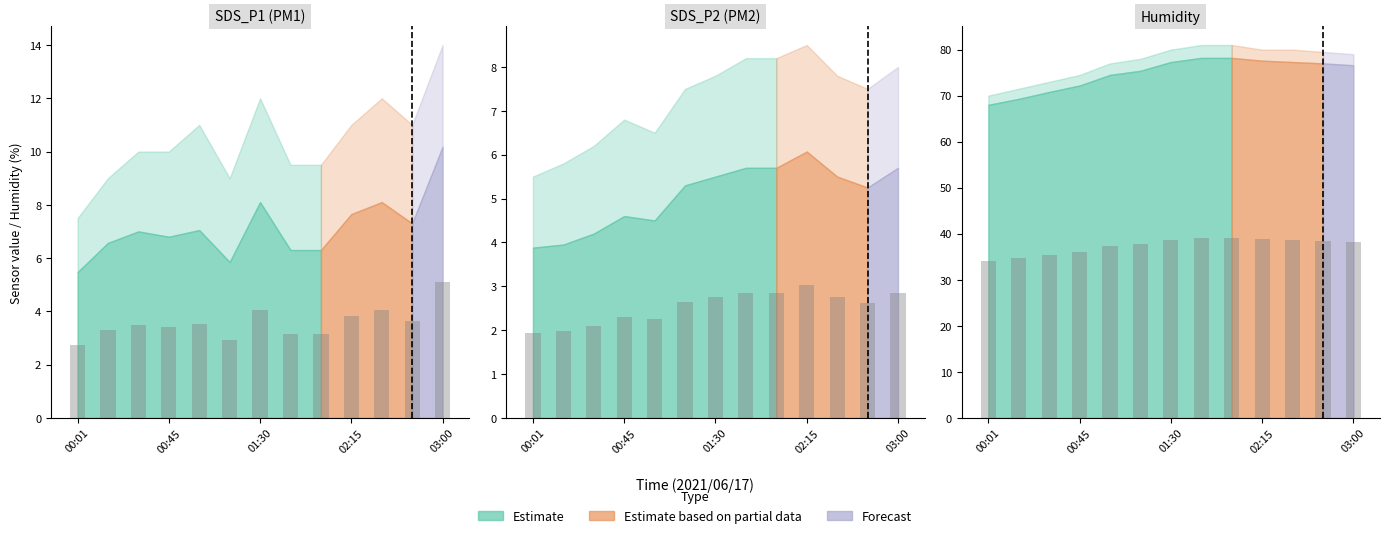

Rank the series by their maximum value, from lowest to highest.

SDS_P2, SDS_P1, Humidity